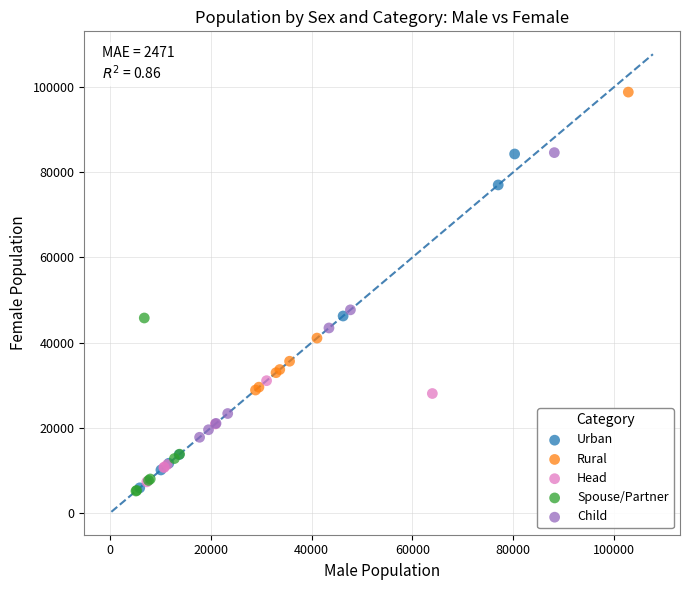

Which series has the largest Y range (max minus min)?

Urban